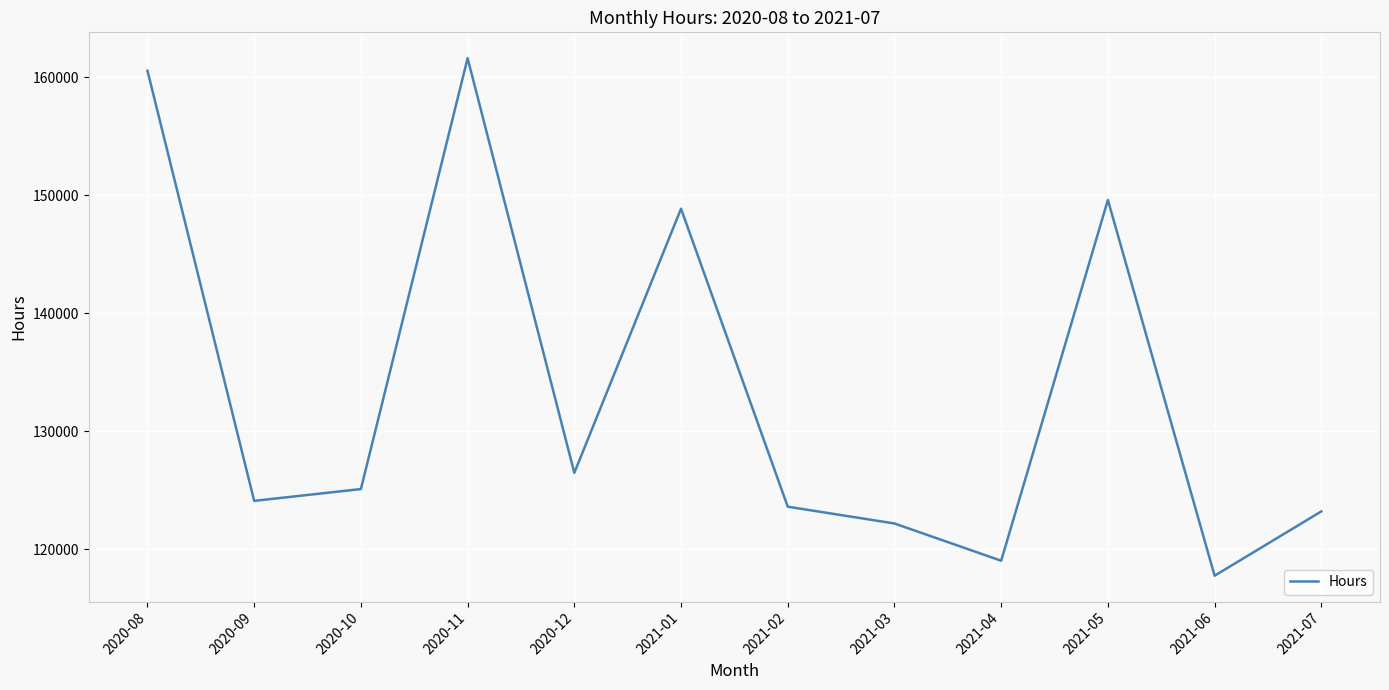

What is the ratio of the value at 2021-06 to the value at 2020-10?

0.9